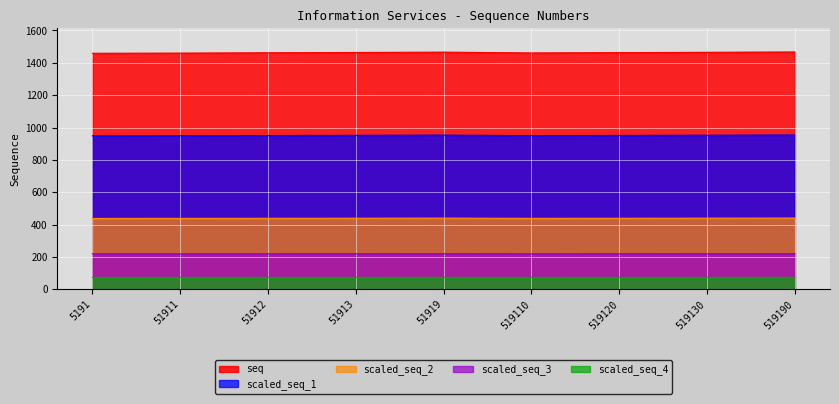

The chart shows a value of 388 at 519190. True or false?

False